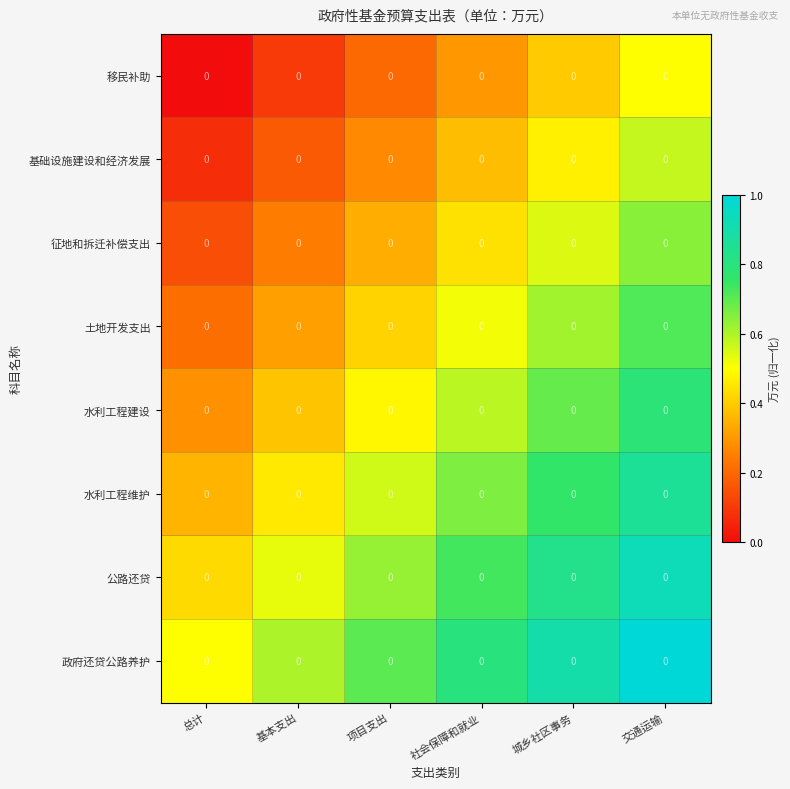

Is the value of 政府还贷公路养护 at 基本支出 greater than the value of 公路还贷 at 基本支出?

Yes